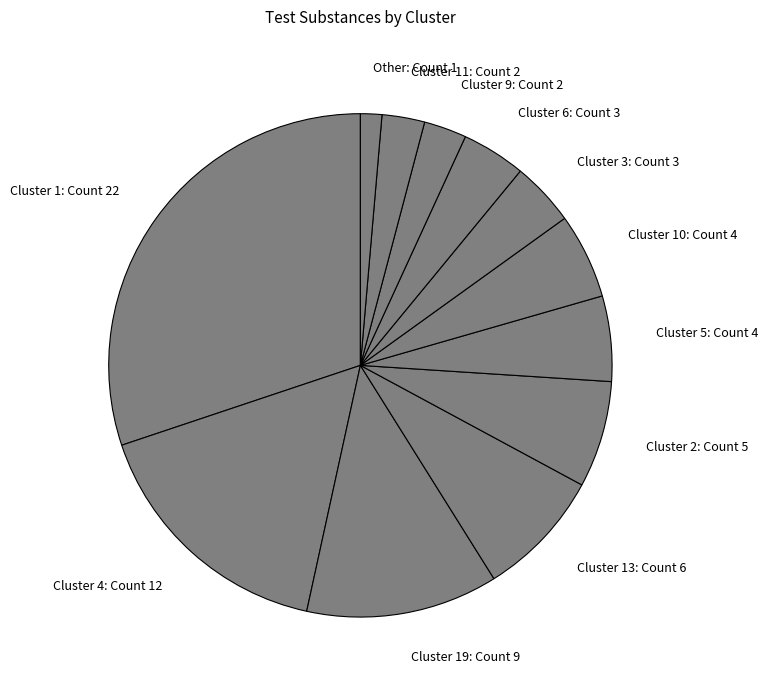

Is there a majority slice in this chart?

No